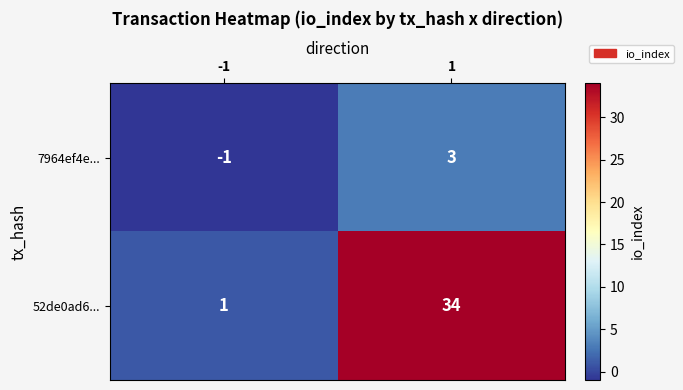

True or false: 7964ef4e... has a value of -1 at -1.

True